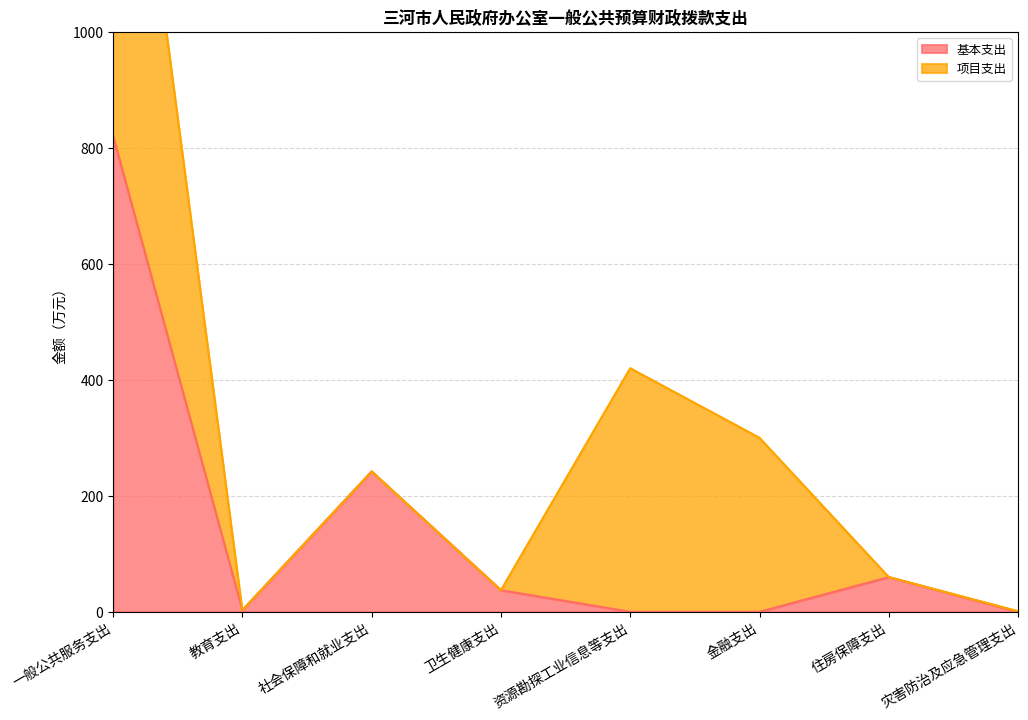

Rank the categories by value from lowest to highest.

资源勘探工业信息等支出, 金融支出, 灾害防治及应急管理支出, 教育支出, 卫生健康支出, 住房保障支出, 社会保障和就业支出, 一般公共服务支出